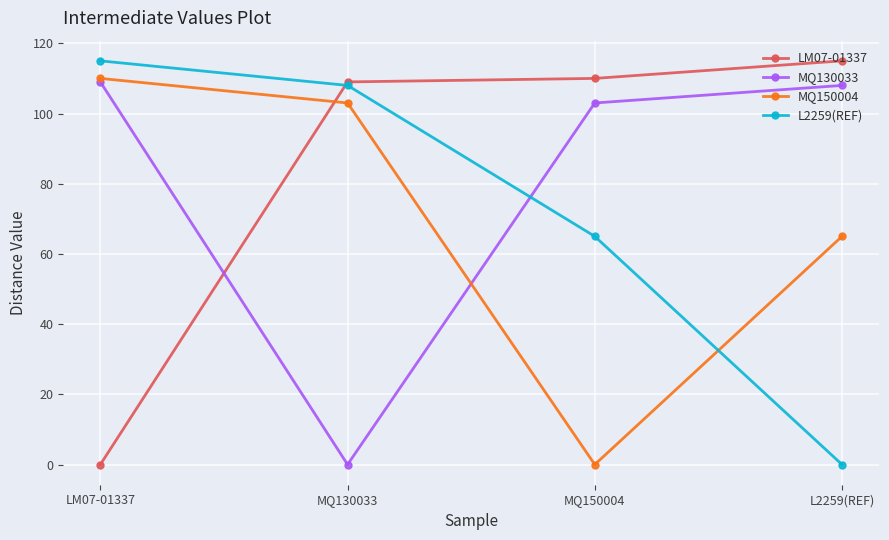

At which category is the sum across all series the highest?

LM07-01337